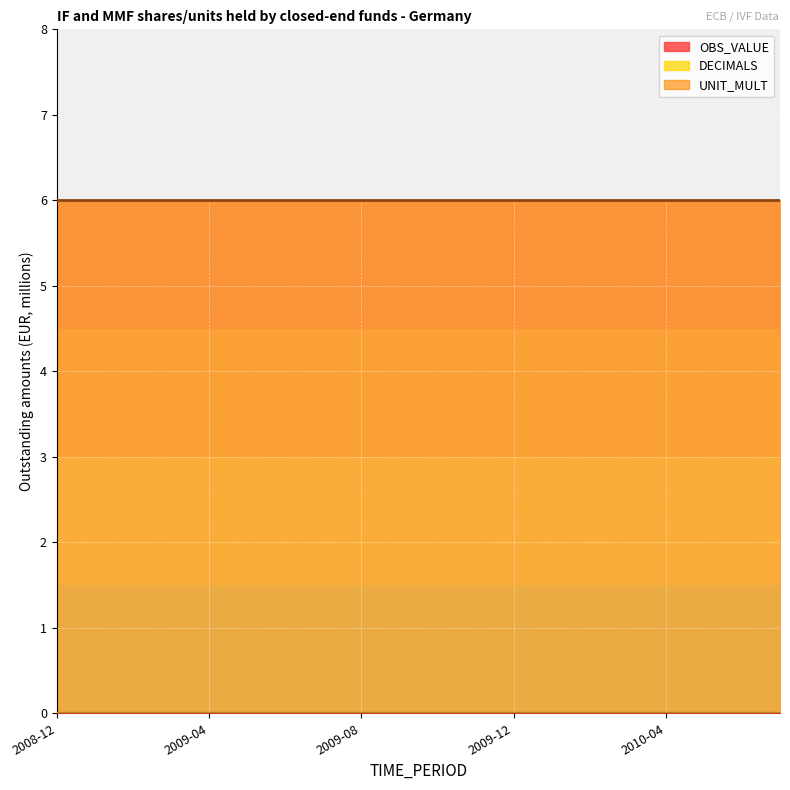

Reading left to right, extract all data points from this chart.

OBS_VALUE: 2008-12=0	2009-01=0	2009-02=0	2009-03=0	2009-04=0	2009-05=0	2009-06=0	2009-07=0	2009-08=0	2009-09=0	2009-10=0	2009-11=0	2009-12=0	2010-01=0	2010-02=0	2010-03=0	2010-04=0	2010-05=0	2010-06=0	2010-07=0
DECIMALS: 2008-12=0	2009-01=0	2009-02=0	2009-03=0	2009-04=0	2009-05=0	2009-06=0	2009-07=0	2009-08=0	2009-09=0	2009-10=0	2009-11=0	2009-12=0	2010-01=0	2010-02=0	2010-03=0	2010-04=0	2010-05=0	2010-06=0	2010-07=0
UNIT_MULT: 2008-12=6	2009-01=6	2009-02=6	2009-03=6	2009-04=6	2009-05=6	2009-06=6	2009-07=6	2009-08=6	2009-09=6	2009-10=6	2009-11=6	2009-12=6	2010-01=6	2010-02=6	2010-03=6	2010-04=6	2010-05=6	2010-06=6	2010-07=6